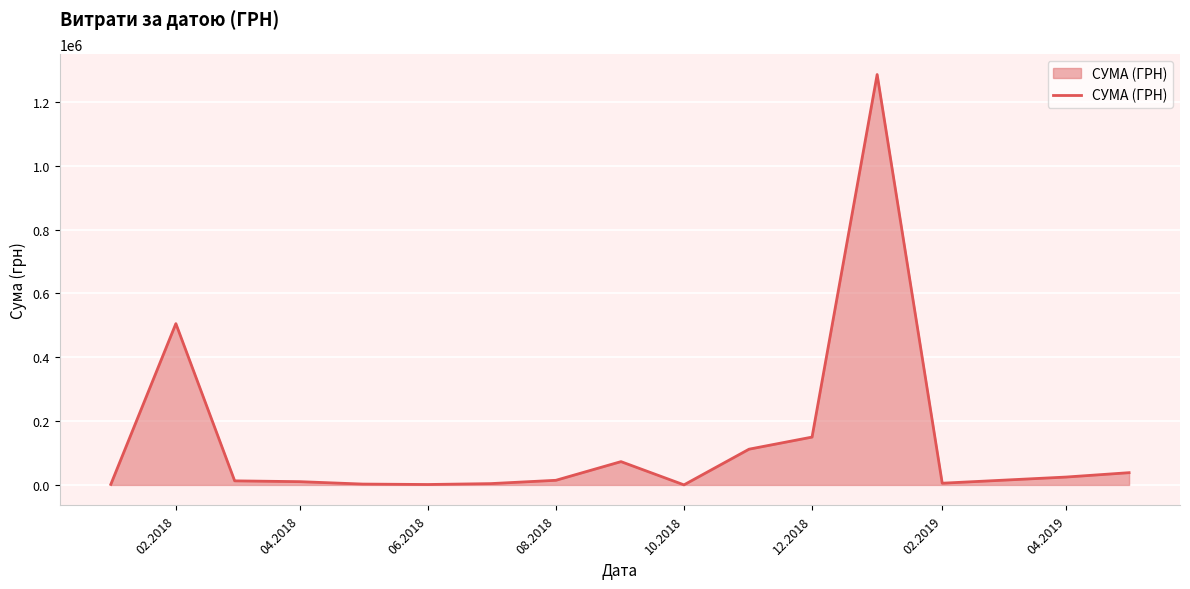

What is the maximum value shown in the chart?

1285754.9